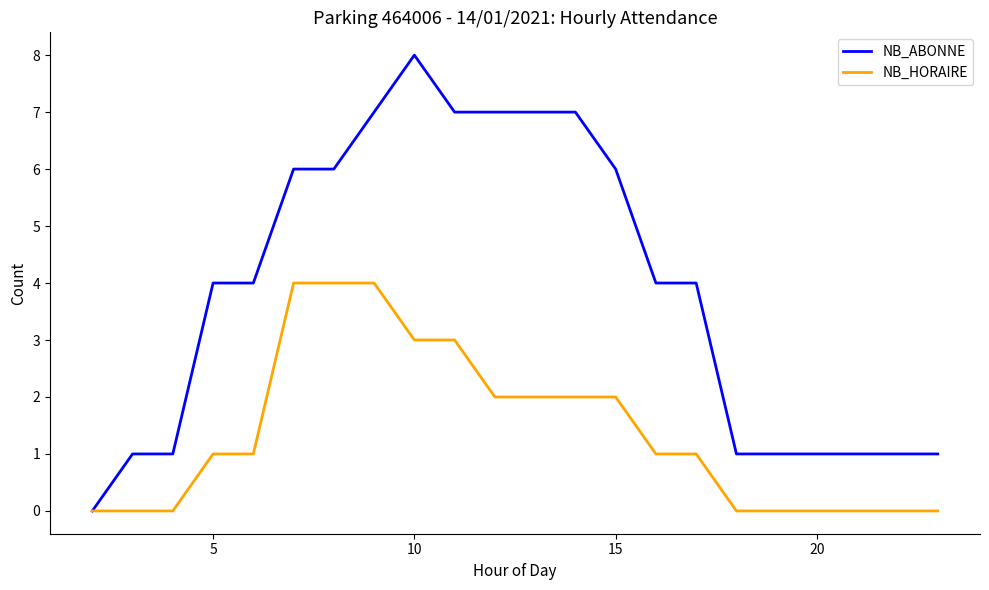

Which series has the largest range (max minus min)?

NB_ABONNE